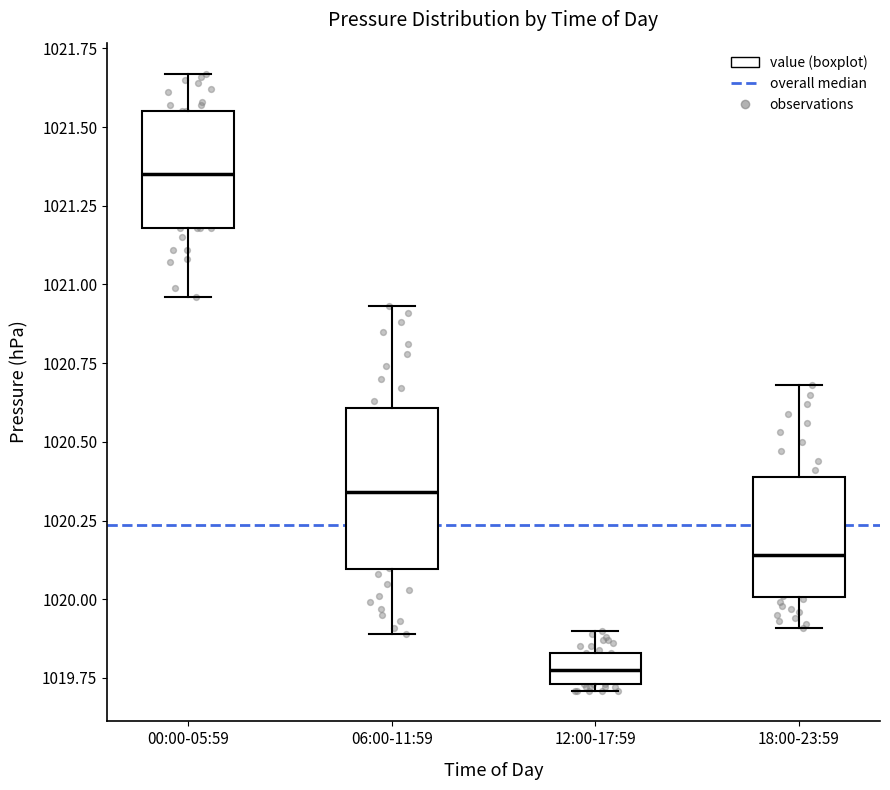

Reading left to right, read every box against the y-axis: the position of its median line, the range the box covers, and the ends of its whiskers. The values are not printed on the chart, so give them approximately, as read against the axis.

00:00-05:59: median 1021.35, box 1021.20 to 1021.55, whiskers 1020.95 to 1021.65
06:00-11:59: median 1020.35, box 1020.10 to 1020.60, whiskers 1019.90 to 1020.95
12:00-17:59: median 1019.80, box 1019.75 to 1019.85, whiskers 1019.70 to 1019.90
18:00-23:59: median 1020.15, box 1020.00 to 1020.40, whiskers 1019.90 to 1020.70